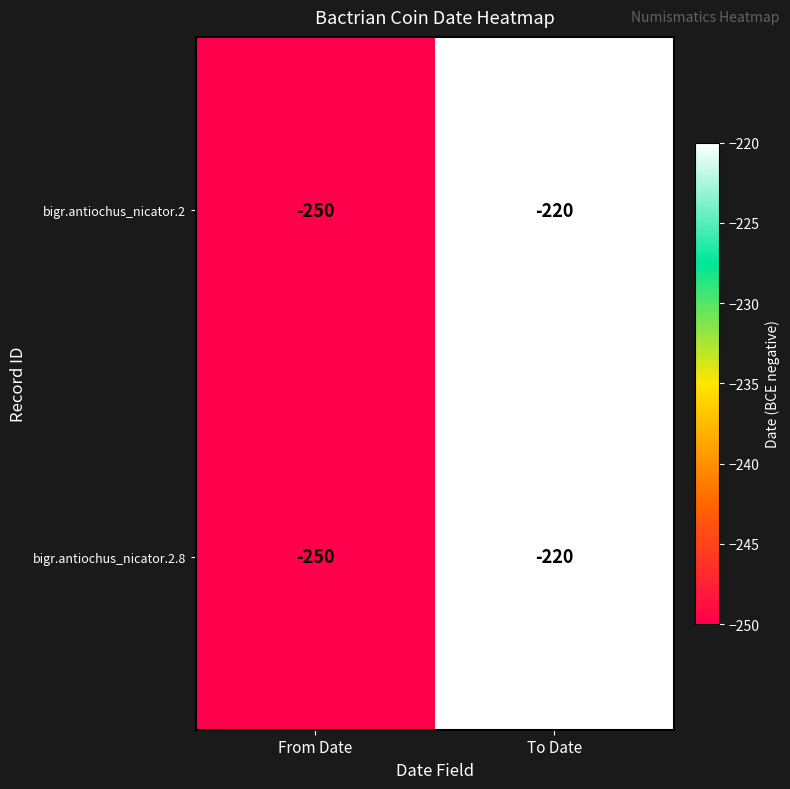

Which category has the highest value across all series?

To Date